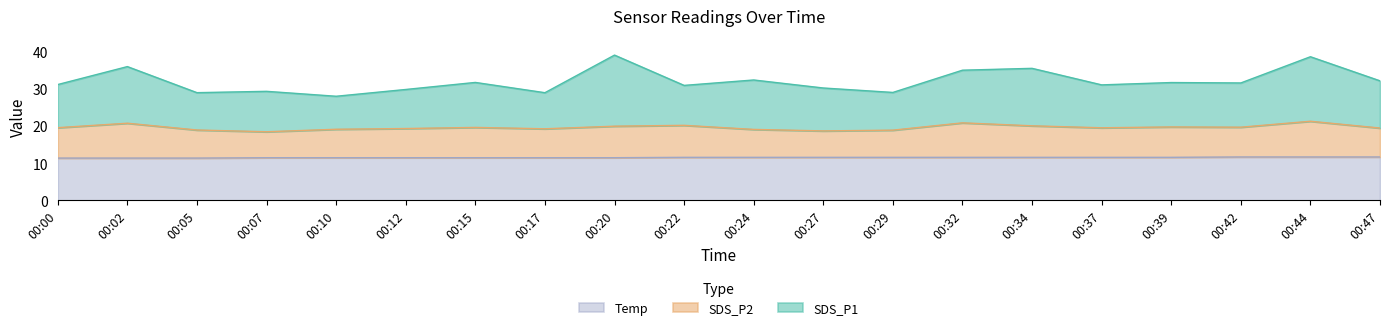

What is the total value across all series at 00:27?

30.3